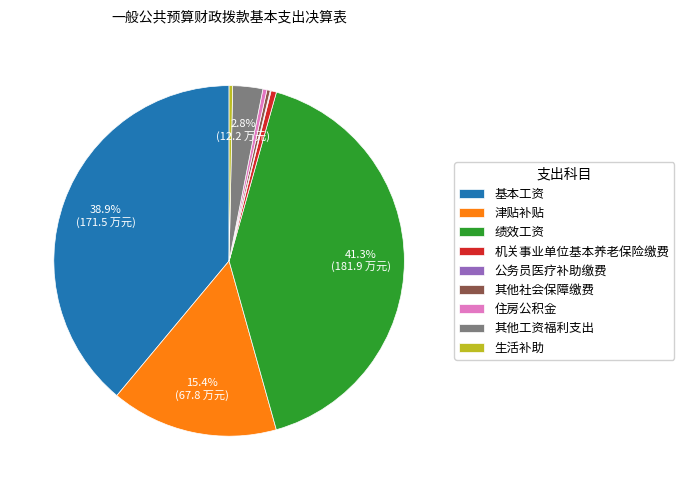

Combined, what portion of the pie is 基本工资 and 绩效工资?

80.2%